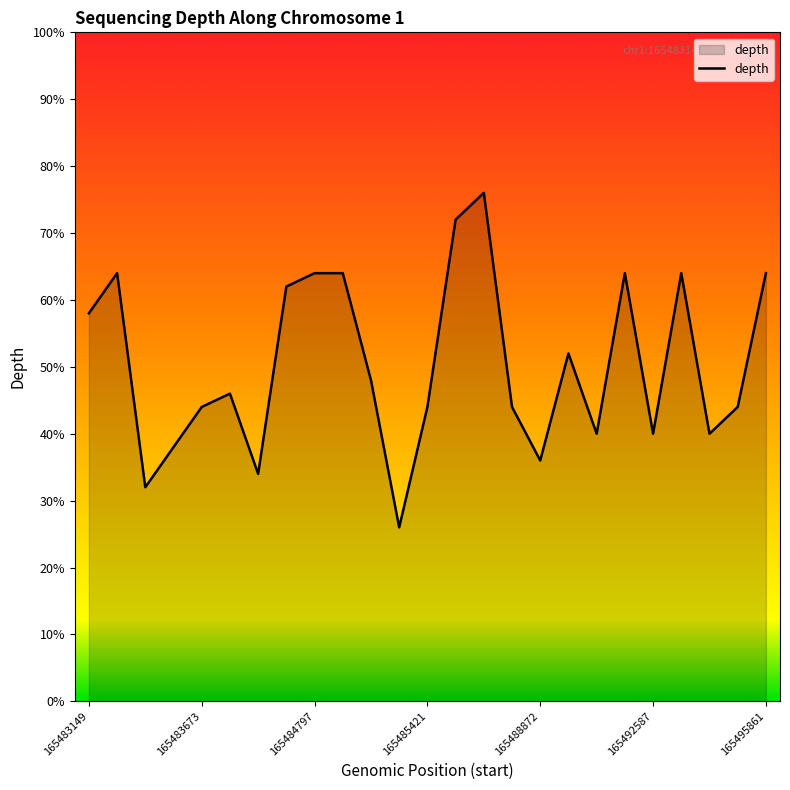

Is this an area chart (filled region under the line)?

Yes